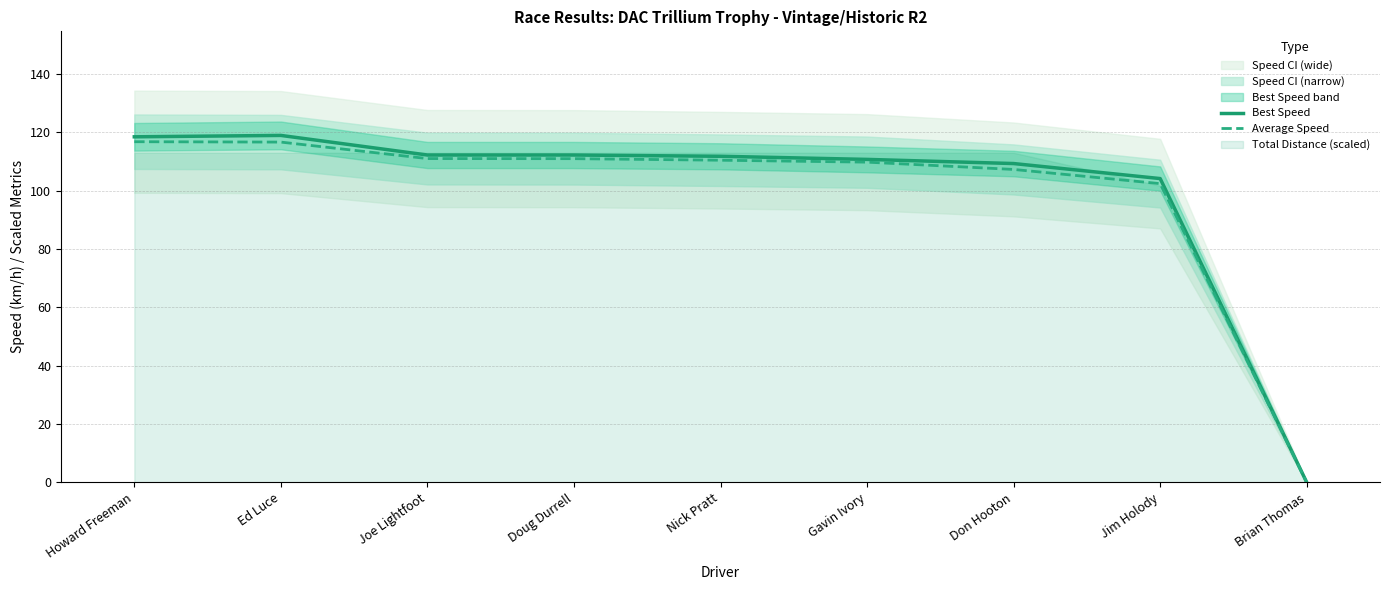

How many values in Best Speed are above zero?

8